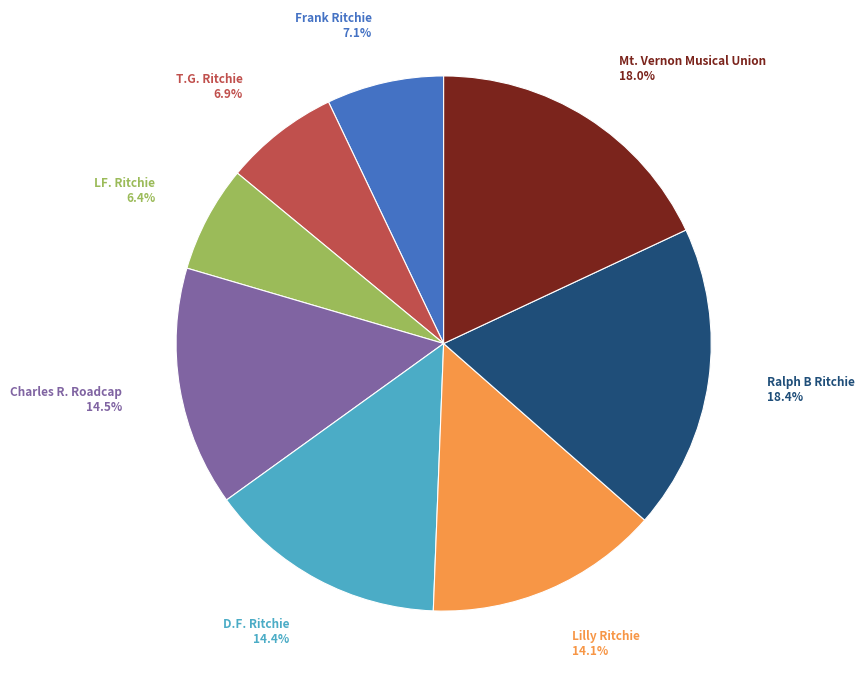

Is there a majority slice in this chart?

No